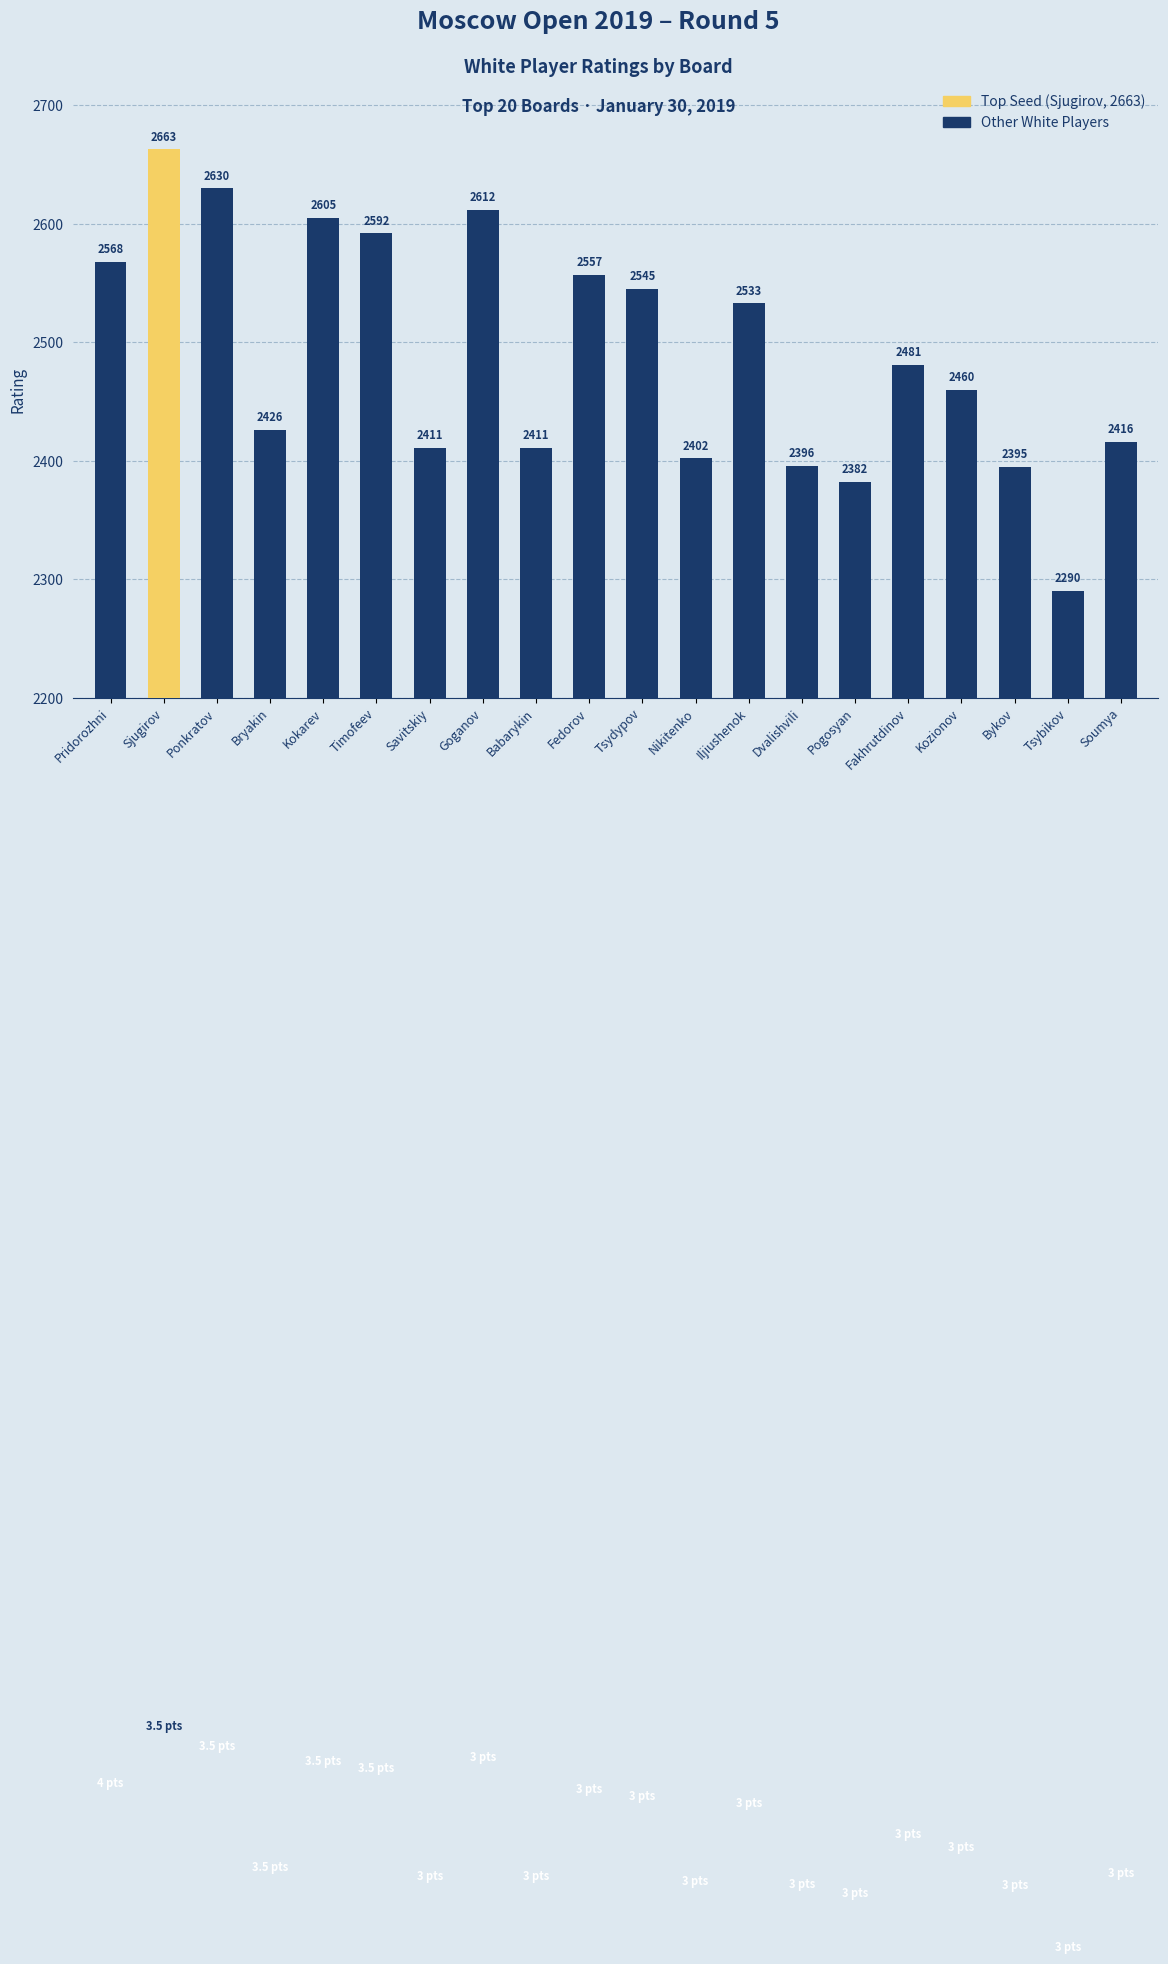

At which label is the value closest to 2476?

Fakhrutdinov